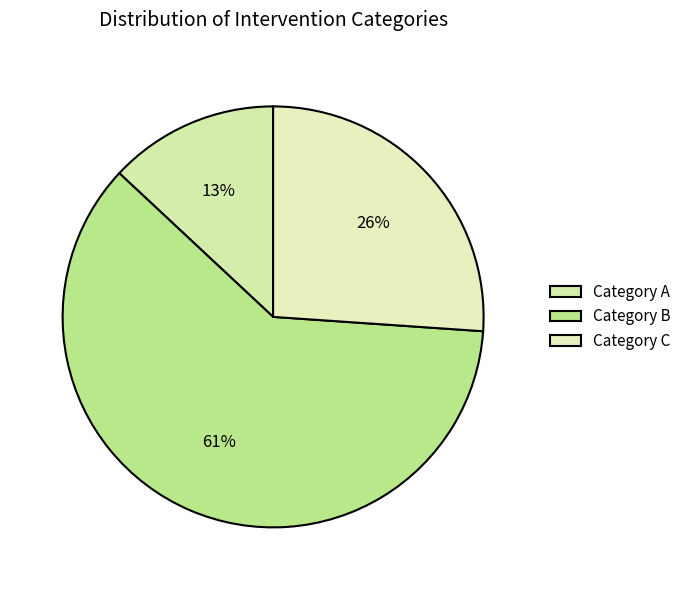

How many segments does this pie chart have?

3